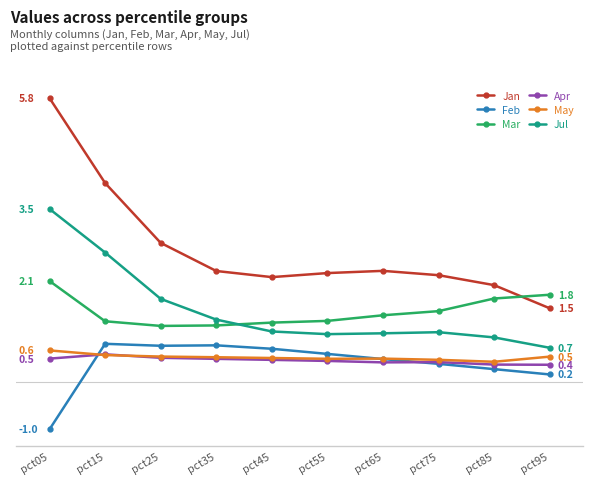

Where is the first local minimum for May?

pct55